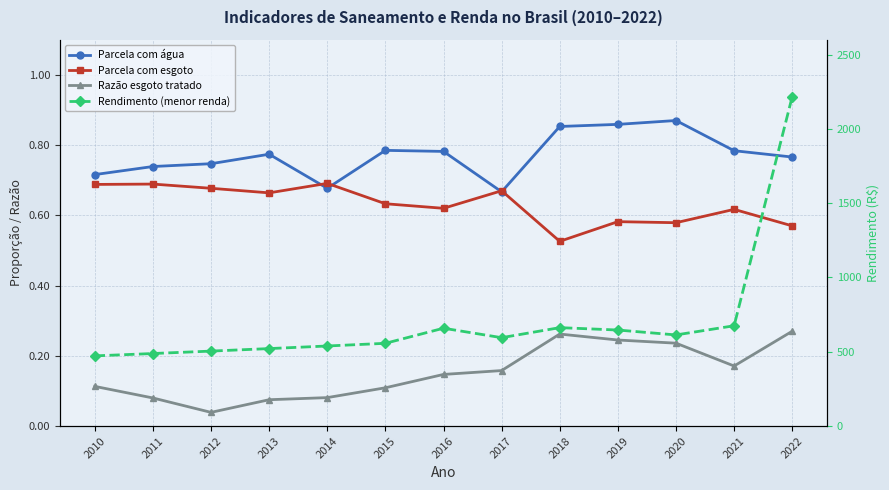

Reading right to left, transcribe all the data shown in this chart.

Parcela com água: 0.8	0.8	0.9	0.9	0.9	0.7	0.8	0.8	0.7	0.8	0.7	0.7	0.7
Parcela com esgoto: 0.6	0.6	0.6	0.6	0.5	0.7	0.6	0.6	0.7	0.7	0.7	0.7	0.7
Razão esgoto tratado: 0.3	0.2	0.2	0.2	0.3	0.2	0.1	0.1	0.1	0.1	0.0	0.1	0.1
Rendimento (menor renda): 2217.2	675.0	613.3	646.3	662.4	594.8	658.5	556.9	538.9	521.4	504.5	488.1	472.3